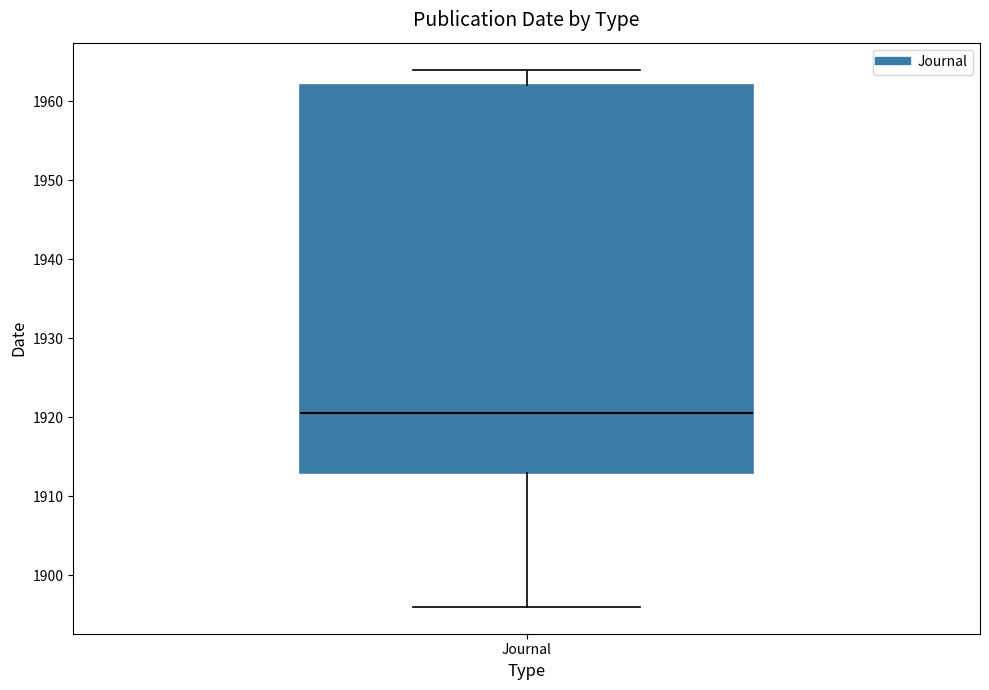

Transcribe this box plot: give where the median line is, the range the box spans, and where the two whiskers end, as read against the y-axis. The values are not printed on the chart, so give them approximately, as read against the axis.

median 1921, box 1913 to 1962, whiskers 1896 to 1964